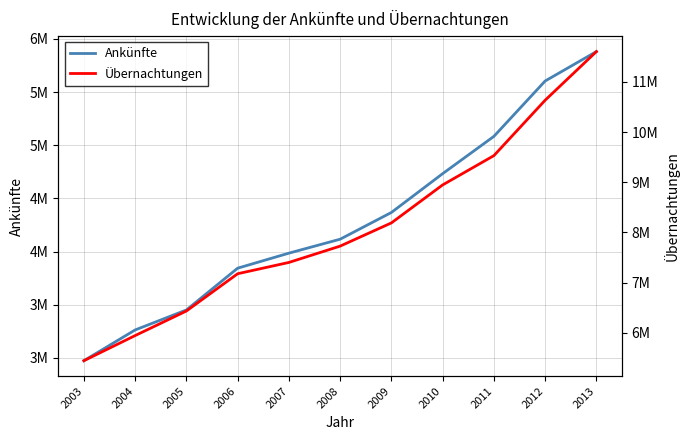

Which category has the highest value across all series?

2013